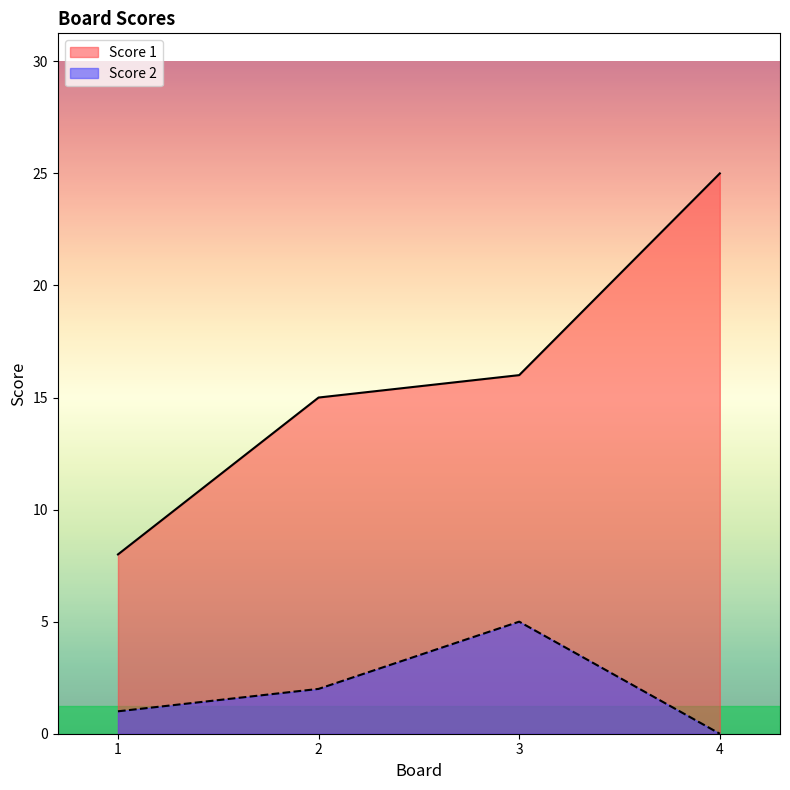

Count the number of data series in this chart.

2